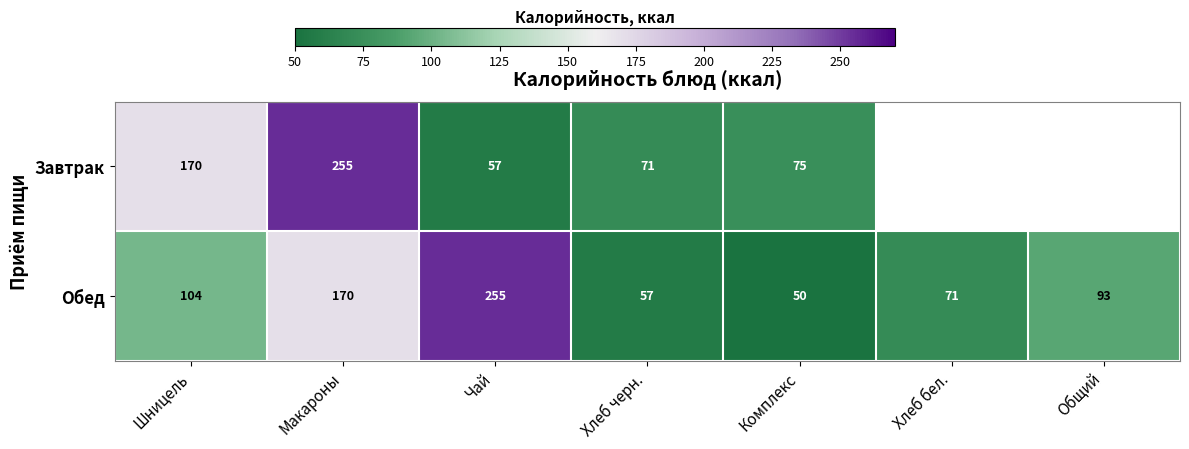

Where does the Обед series first go above 93?

Шницель